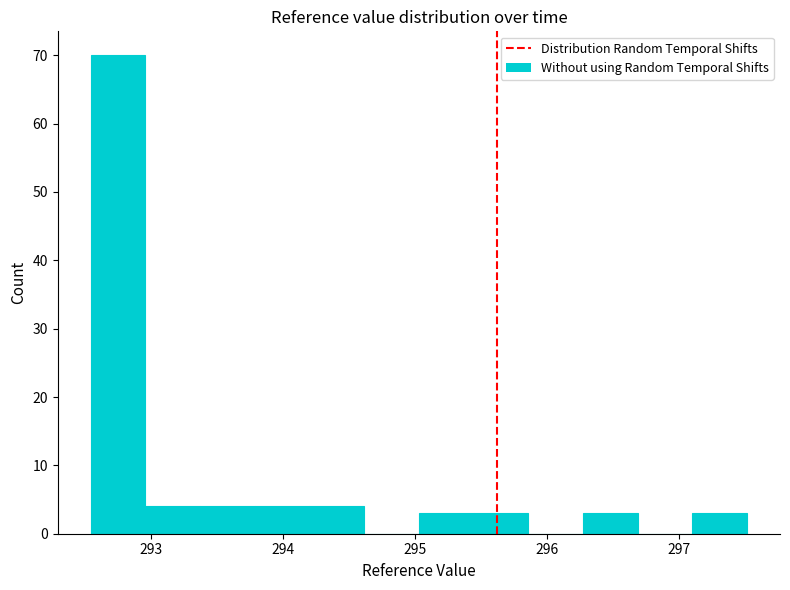

Which range on the x-axis has the tallest bar?

292.5 to 293.0